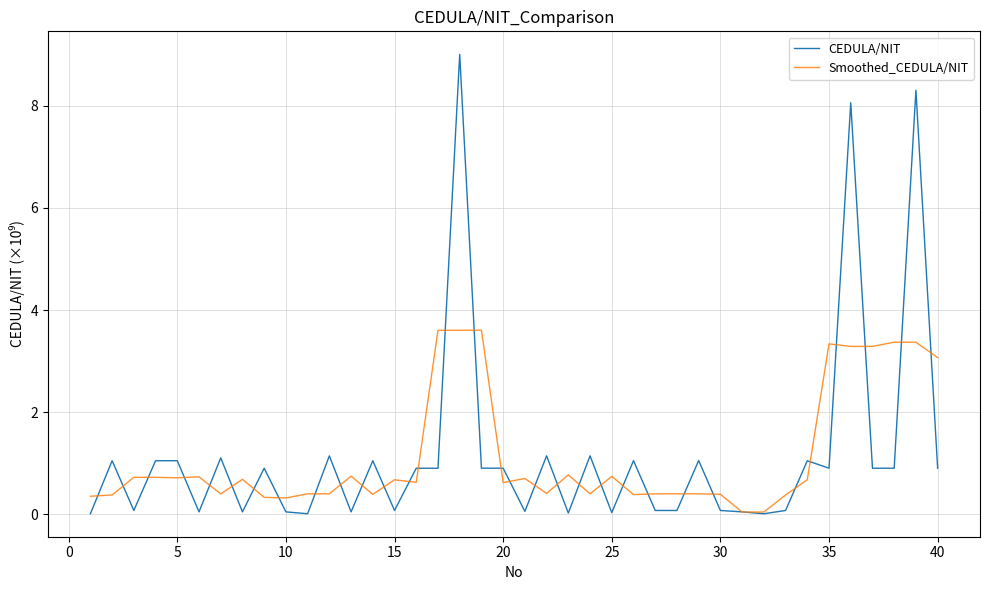

List the series in order of their peak value, lowest first.

Smoothed_CEDULA/NIT, CEDULA/NIT